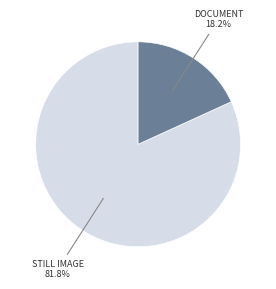

Does any single category account for the majority?

Yes